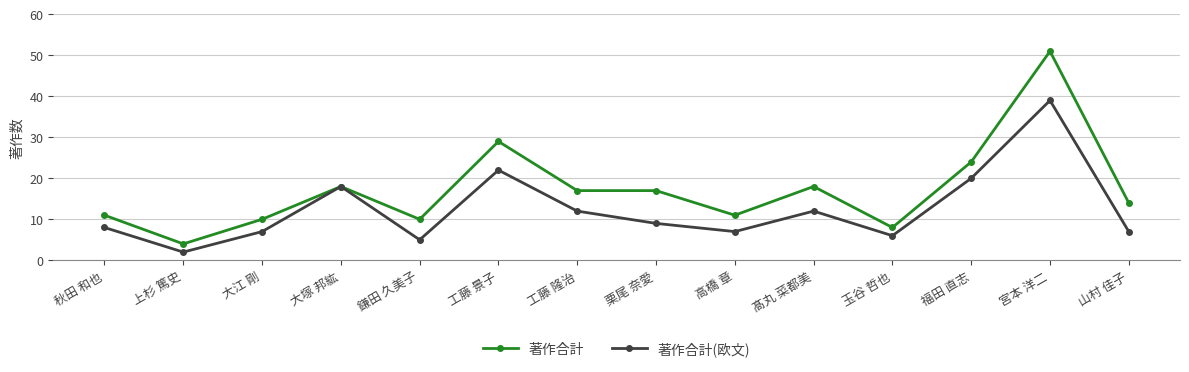

Reading right to left, extract all data points from this chart.

著作合計: 山村 佳子=14	宮本 洋二=51	福田 直志=24	玉谷 哲也=8	髙丸 菜都美=18	高橋 章=11	栗尾 奈愛=17	工藤 隆治=17	工藤 景子=29	鎌田 久美子=10	大塚 邦紘=18	大江 剛=10	上杉 篤史=4	秋田 和也=11
著作合計(欧文): 山村 佳子=7	宮本 洋二=39	福田 直志=20	玉谷 哲也=6	髙丸 菜都美=12	高橋 章=7	栗尾 奈愛=9	工藤 隆治=12	工藤 景子=22	鎌田 久美子=5	大塚 邦紘=18	大江 剛=7	上杉 篤史=2	秋田 和也=8